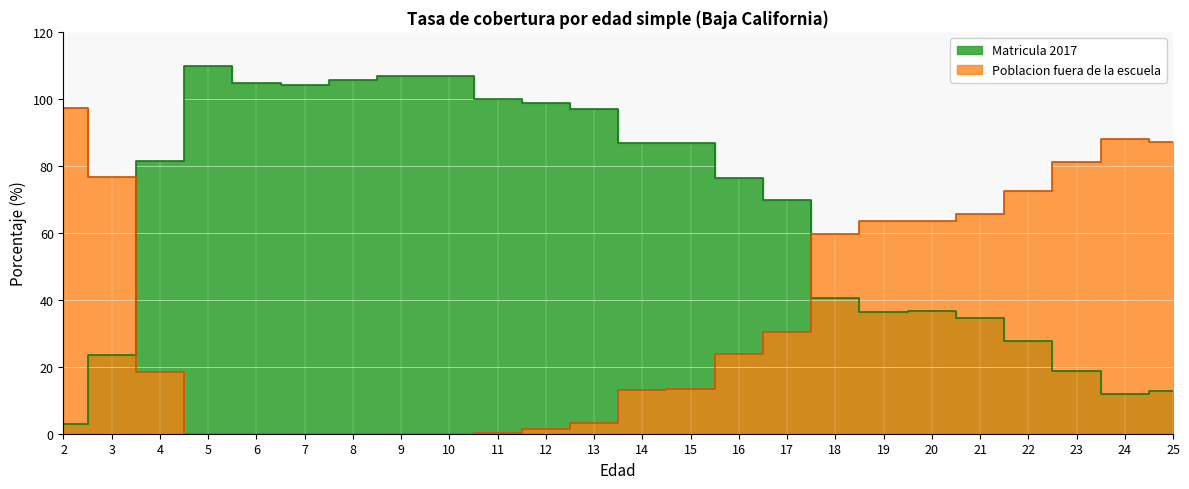

What is the sum of the Matricula 2017 values at 12 and 9?

205.4